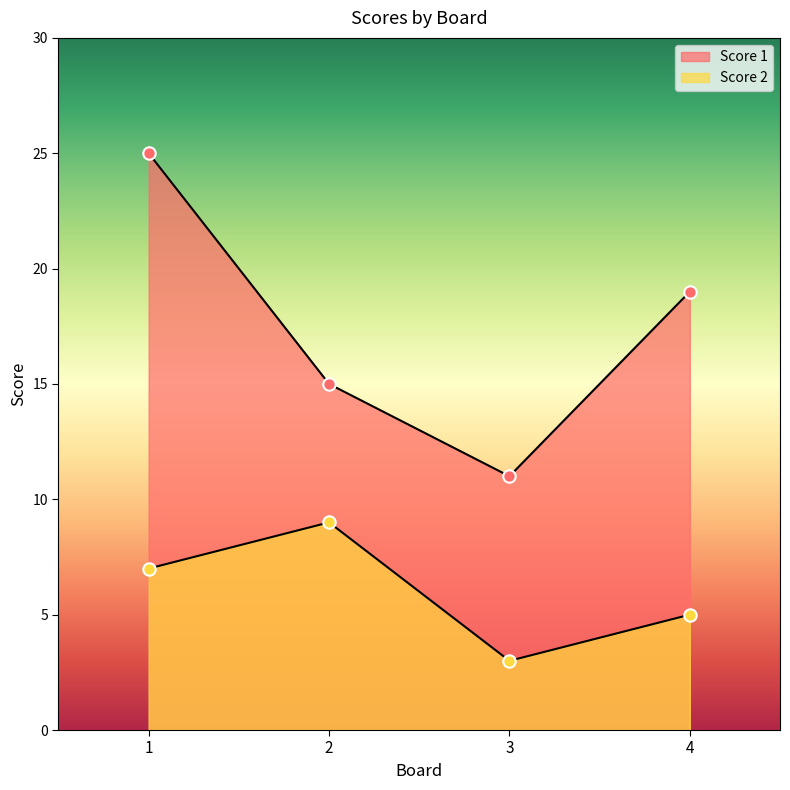

Which series contains the lowest Y value?

Score 2